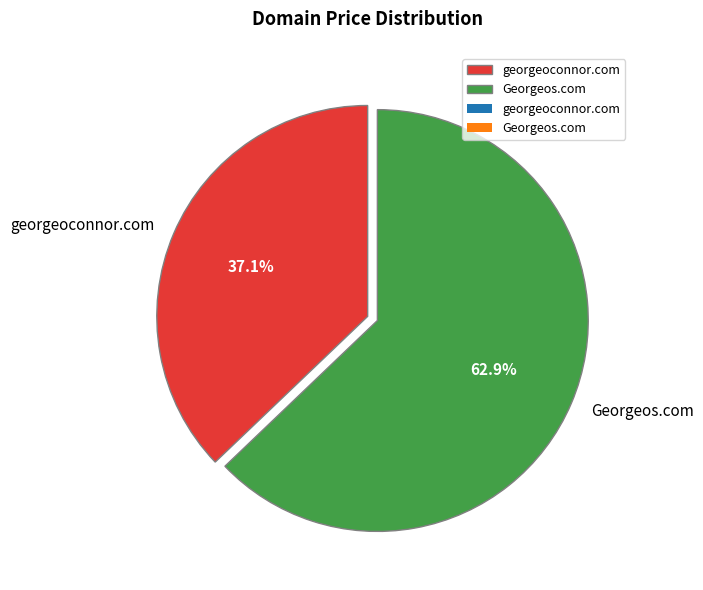

What is the ratio of the value at georgeoconnor.com to the value at Georgeos.com?

0.6